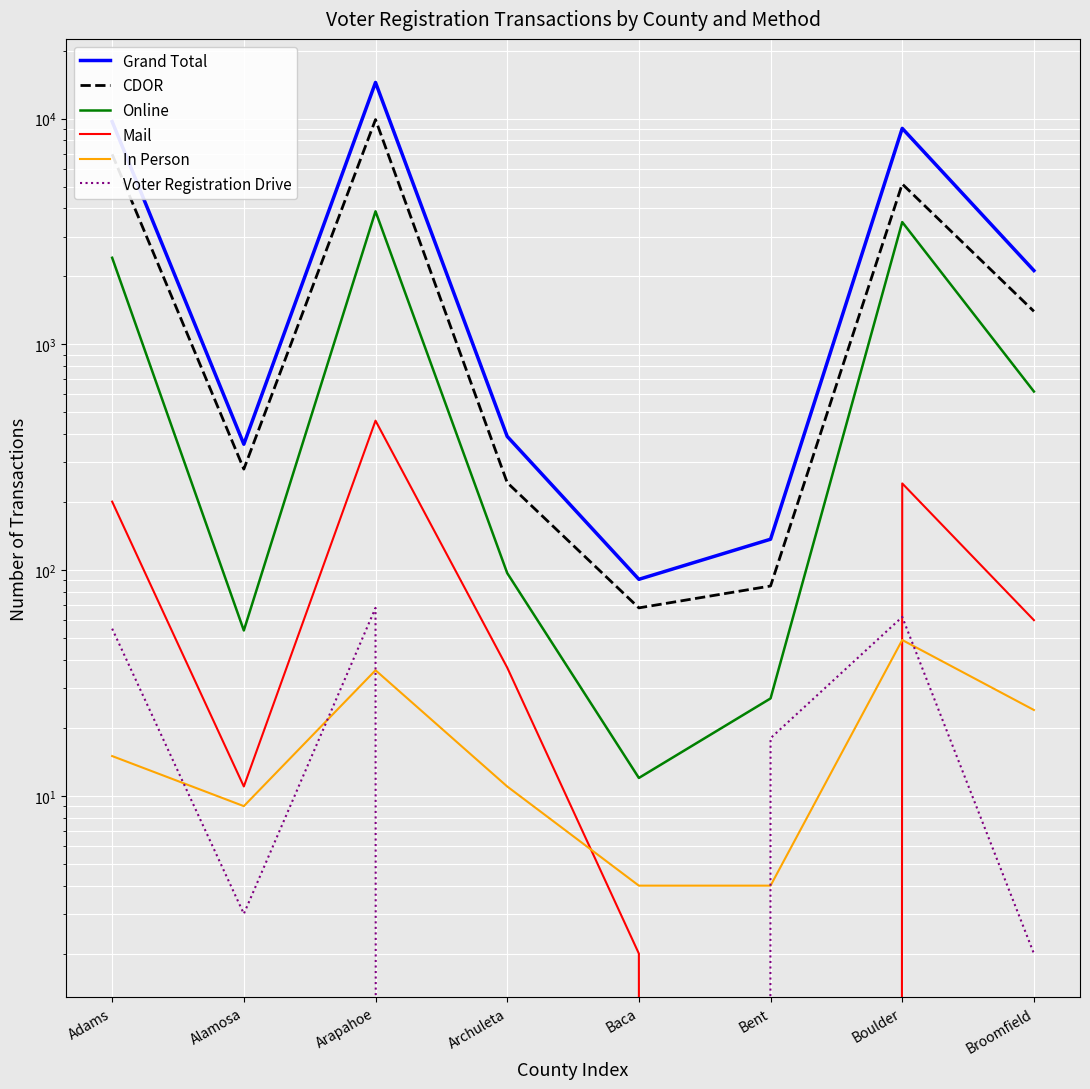

True or false: Online and In Person intersect in this chart.

False